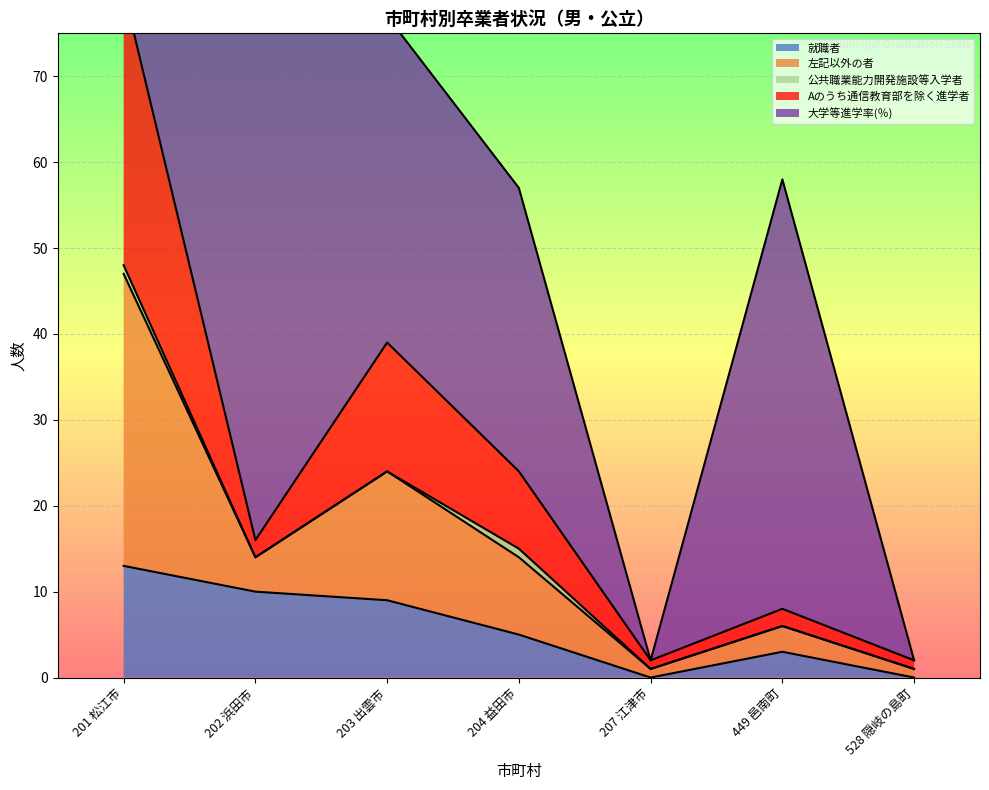

Reading left to right, extract all data points from this chart.

就職者: 201 松江市=13	202 浜田市=10	203 出雲市=9	204 益田市=5	207 江津市=0	449 邑南町=3	528 隠岐の島町=0
左記以外の者: 201 松江市=34	202 浜田市=4	203 出雲市=15	204 益田市=9	207 江津市=1	449 邑南町=3	528 隠岐の島町=1
公共職業能力開発施設等入学者: 201 松江市=1	202 浜田市=0	203 出雲市=0	204 益田市=1	207 江津市=0	449 邑南町=0	528 隠岐の島町=0
Aのうち通信教育部を除く進学者: 201 松江市=32	202 浜田市=2	203 出雲市=15	204 益田市=9	207 江津市=1	449 邑南町=2	528 隠岐の島町=1
大学等進学率(％): 201 松江市=26	202 浜田市=71	203 出雲市=38	204 益田市=33	207 江津市=0	449 邑南町=50	528 隠岐の島町=0